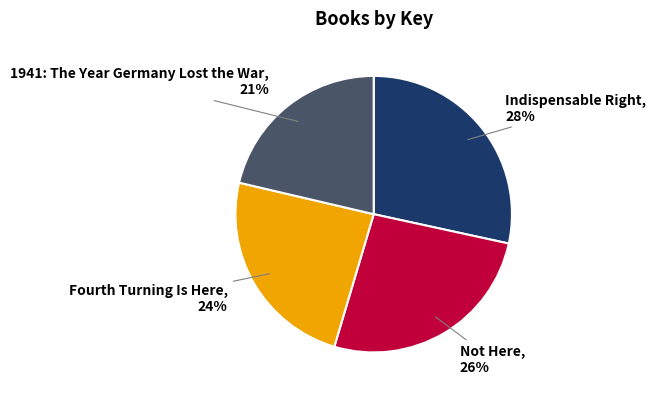

Does any single category account for the majority?

No